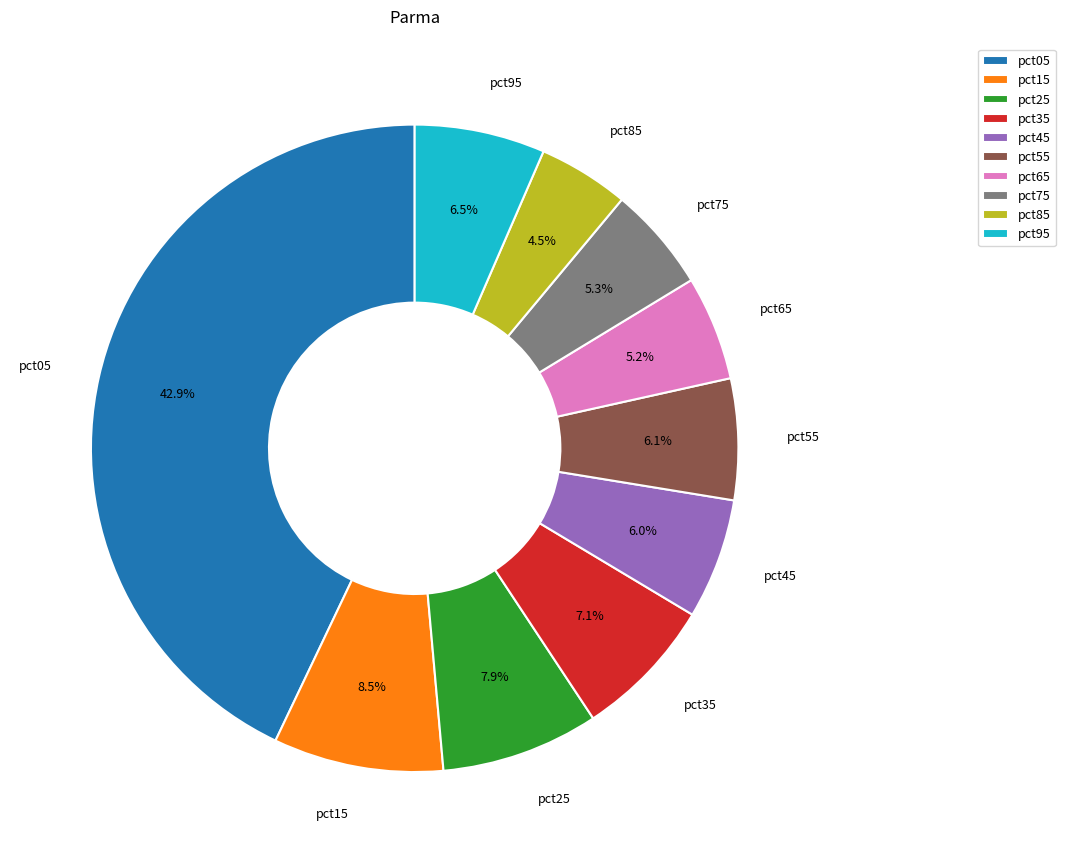

How many segments does this pie chart have?

10